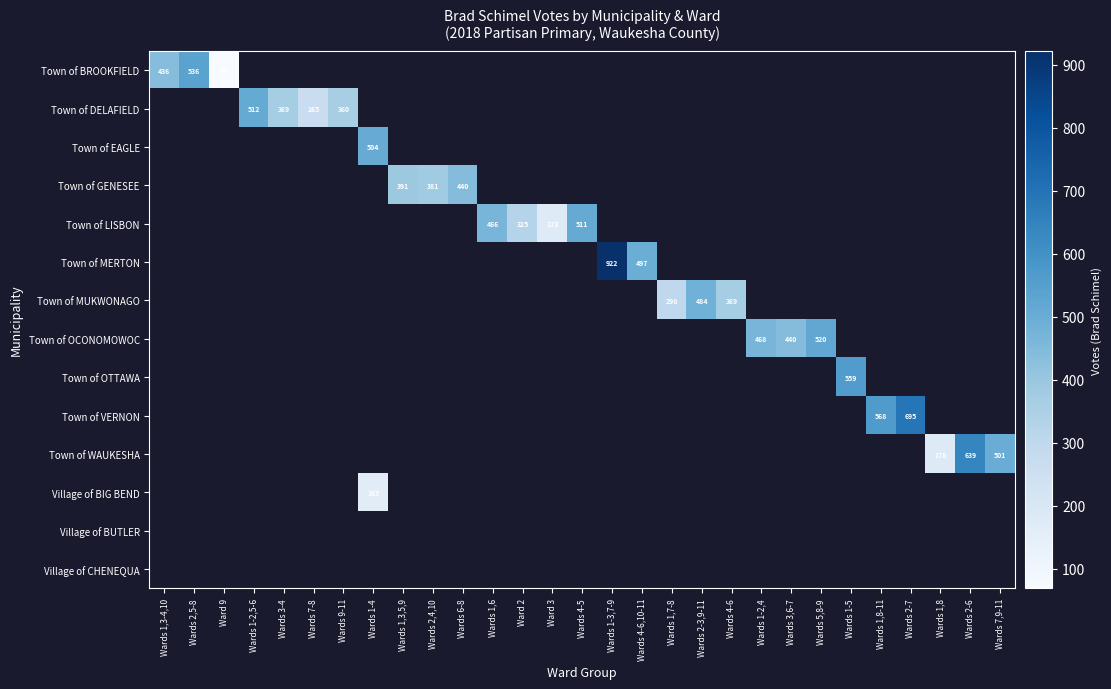

True or false: Town of GENESEE has a value of 690 at Wards 1,3,5,9.

False